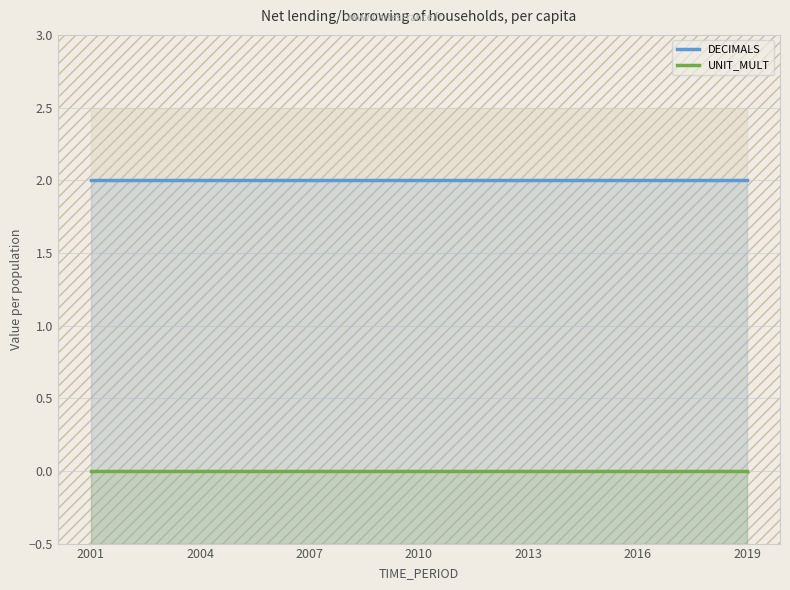

Reading left to right, extract all data points from this chart.

DECIMALS: 2	2	2	2	2	2	2	2	2	2	2	2	2	2	2	2	2	2	2
UNIT_MULT: 0	0	0	0	0	0	0	0	0	0	0	0	0	0	0	0	0	0	0